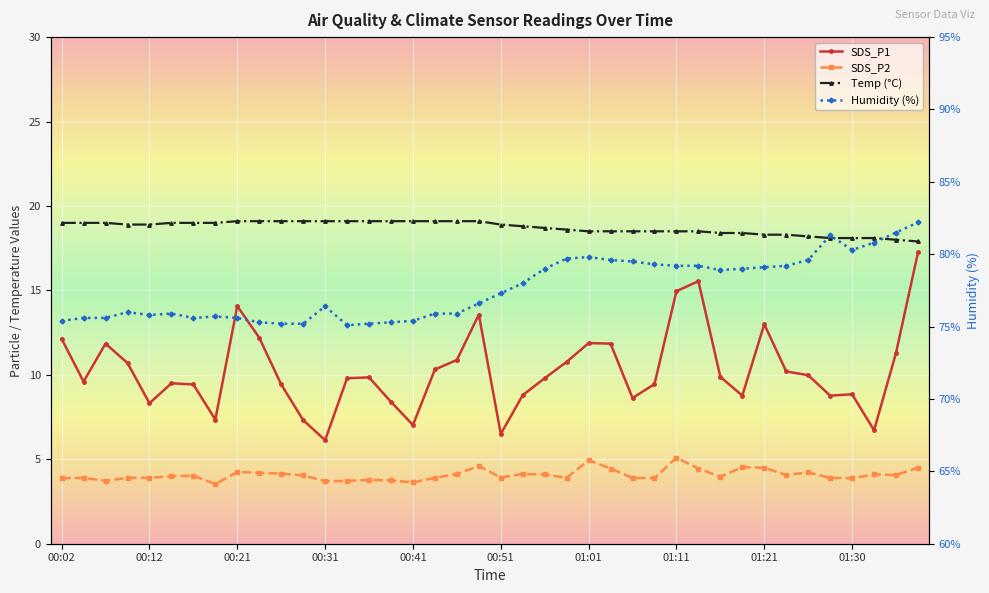

Read the Temp (°C) value at 00:12.

18.9